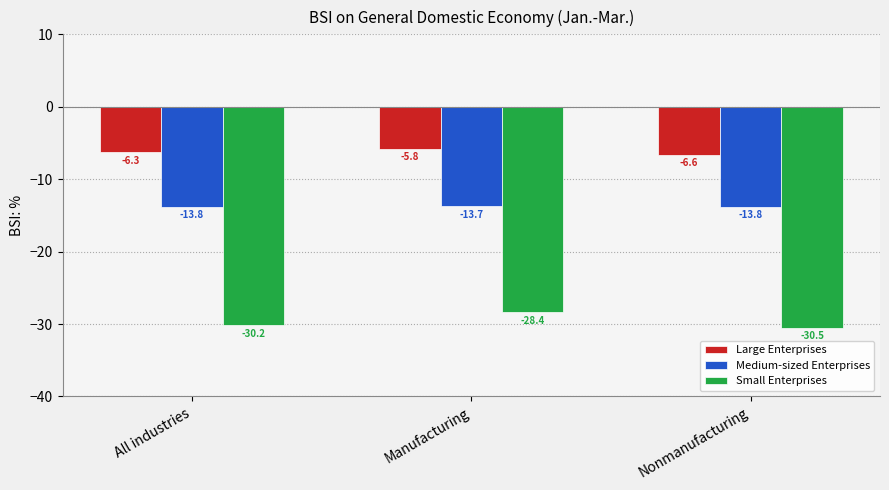

Where does the Small Enterprises series first go above -30?

Manufacturing